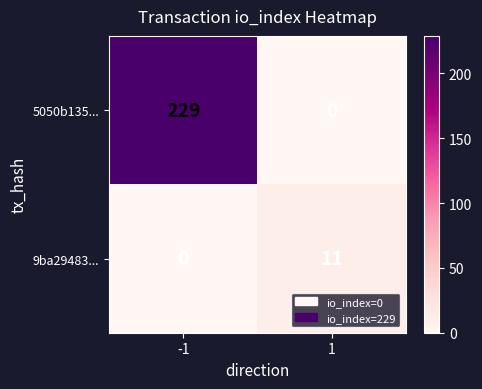

At -1, list the series in order from smallest to largest.

9ba29483..., 5050b135...